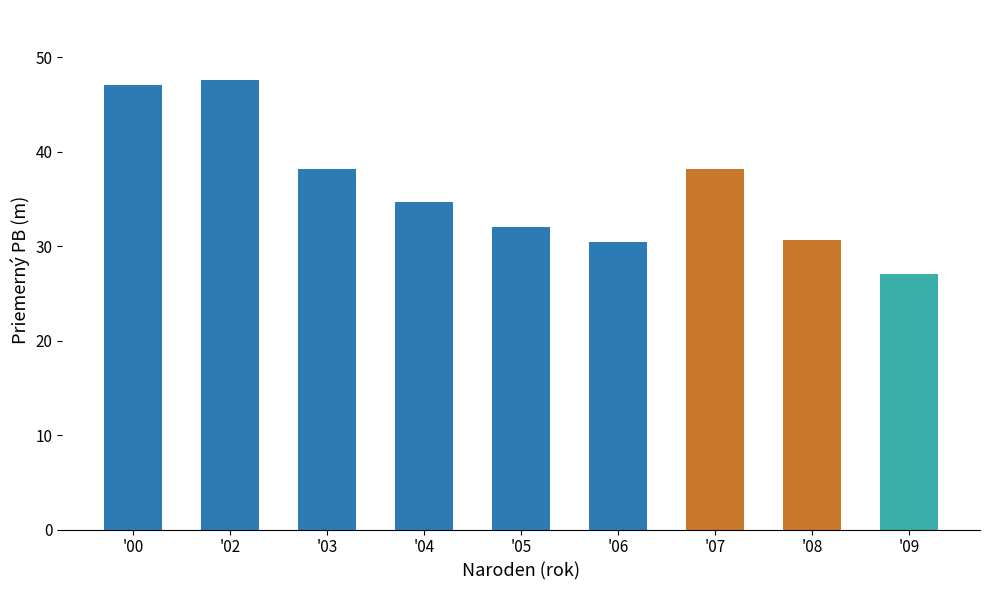

How many data points are above 34?

5